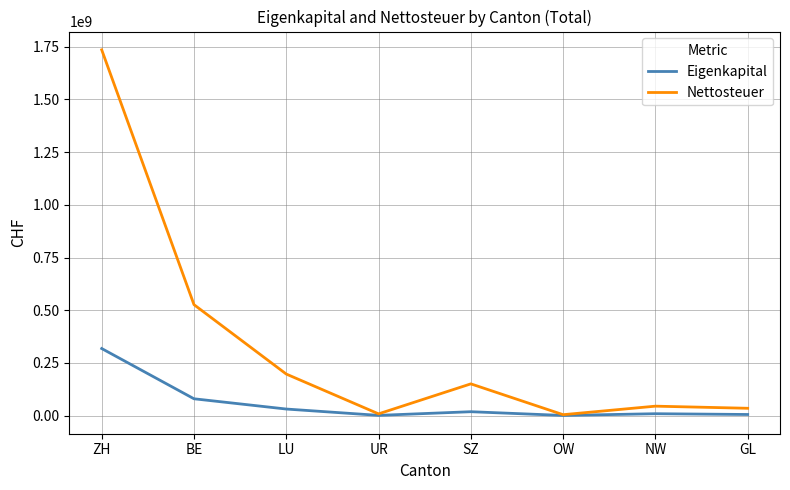

At which category does Eigenkapital reach its first local valley?

UR